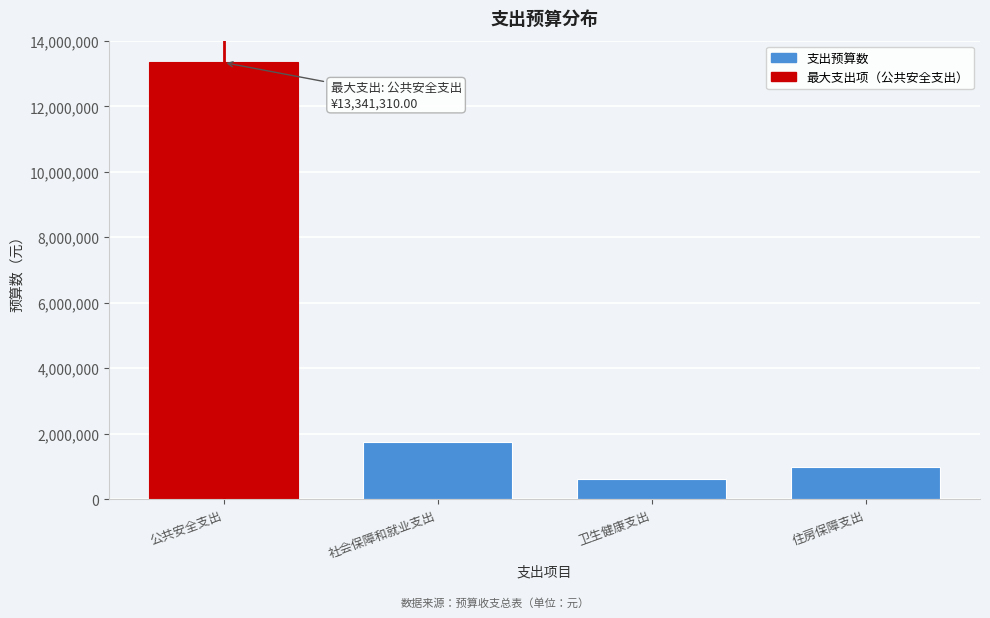

Reading right to left, transcribe all the data shown in this chart.

住房保障支出=977788.8	卫生健康支出=625784.8	社会保障和就业支出=1746049.9	公共安全支出=13341310.0